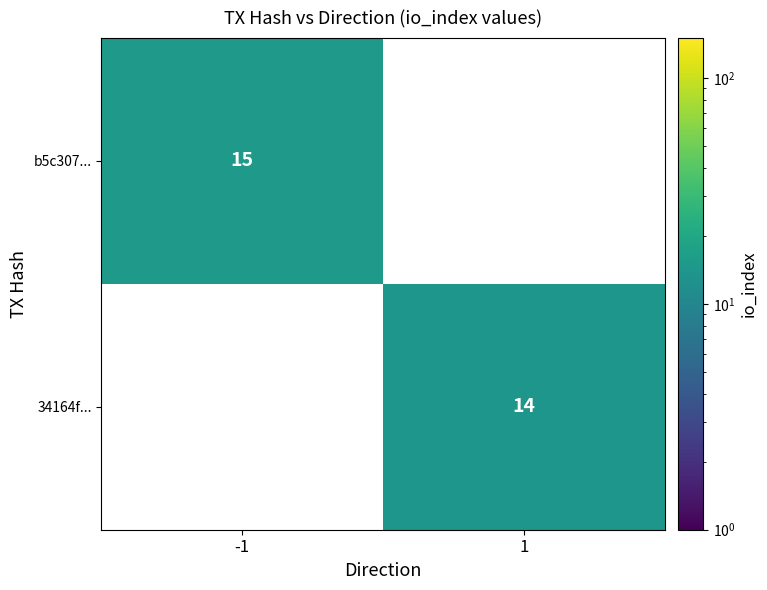

The 34164f... series shows 14 at 1. True or false?

True